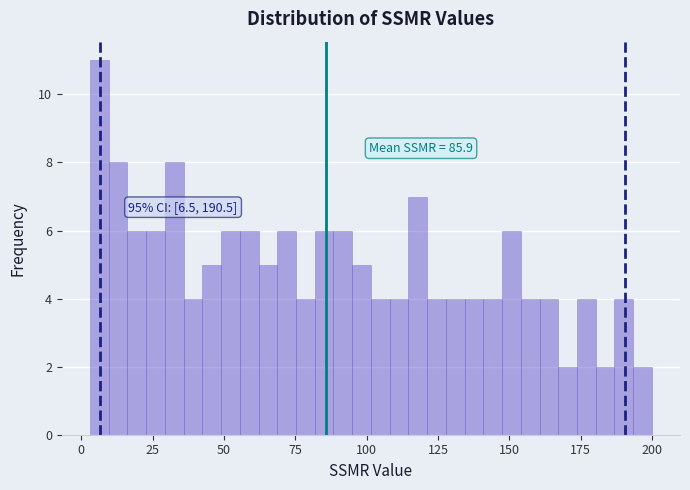

Around what value on the x-axis is the tallest bar? Give the approximate position of its centre, as read against the axis.

5